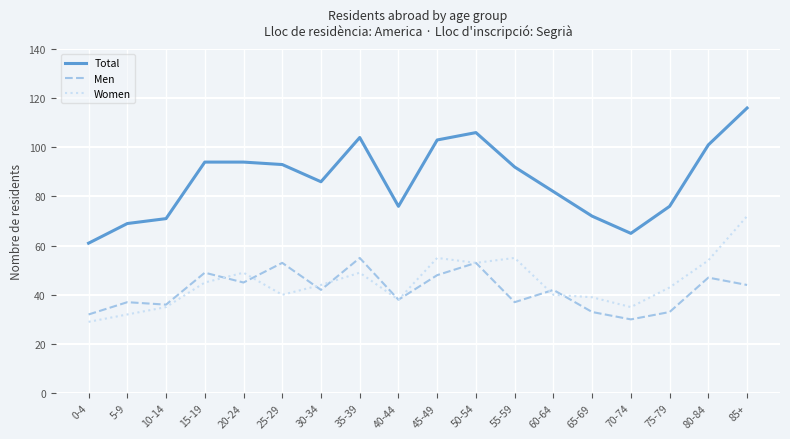

Reading left to right, extract all data points from this chart.

Total: 61	69	71	94	94	93	86	104	76	103	106	92	82	72	65	76	101	116
Men: 32	37	36	49	45	53	42	55	38	48	53	37	42	33	30	33	47	44
Women: 29	32	35	45	49	40	44	49	38	55	53	55	40	39	35	43	54	72